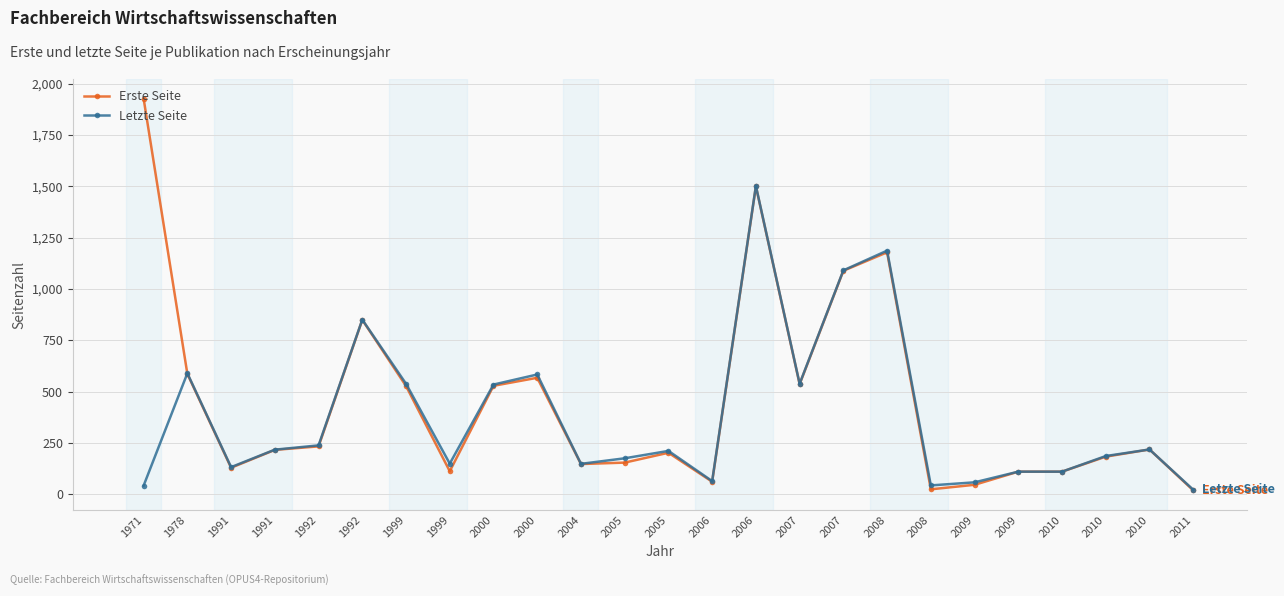

Is the value of Erste Seite at 2000 greater than the value of Letzte Seite at 2009?

Yes